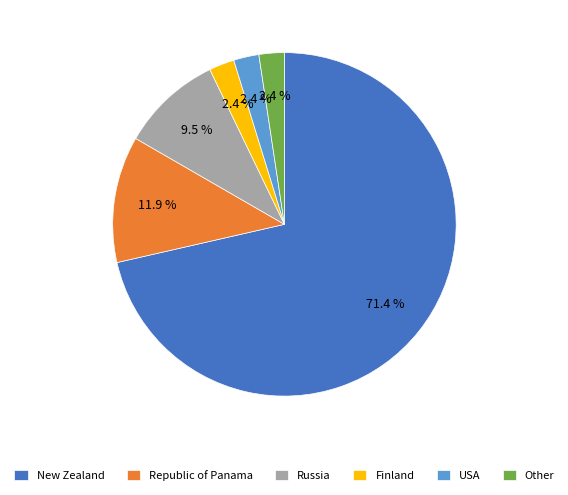

What is the ratio of the value at Republic of Panama to the value at USA?

5.0